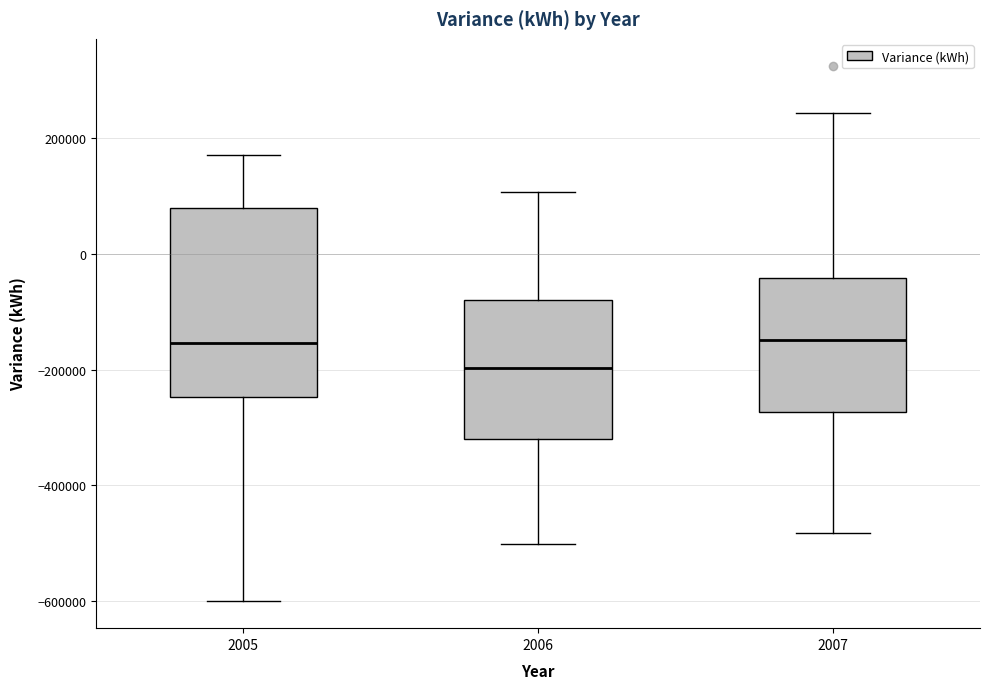

Reading left to right, read every box against the y-axis: the position of its median line, the range the box covers, and the ends of its whiskers. The values are not printed on the chart, so give them approximately, as read against the axis.

2005: median -160000, box -240000 to 80000, whiskers -600000 to 180000
2006: median -200000, box -320000 to -80000, whiskers -500000 to 100000
2007: median -140000, box -280000 to -40000, whiskers -480000 to 240000